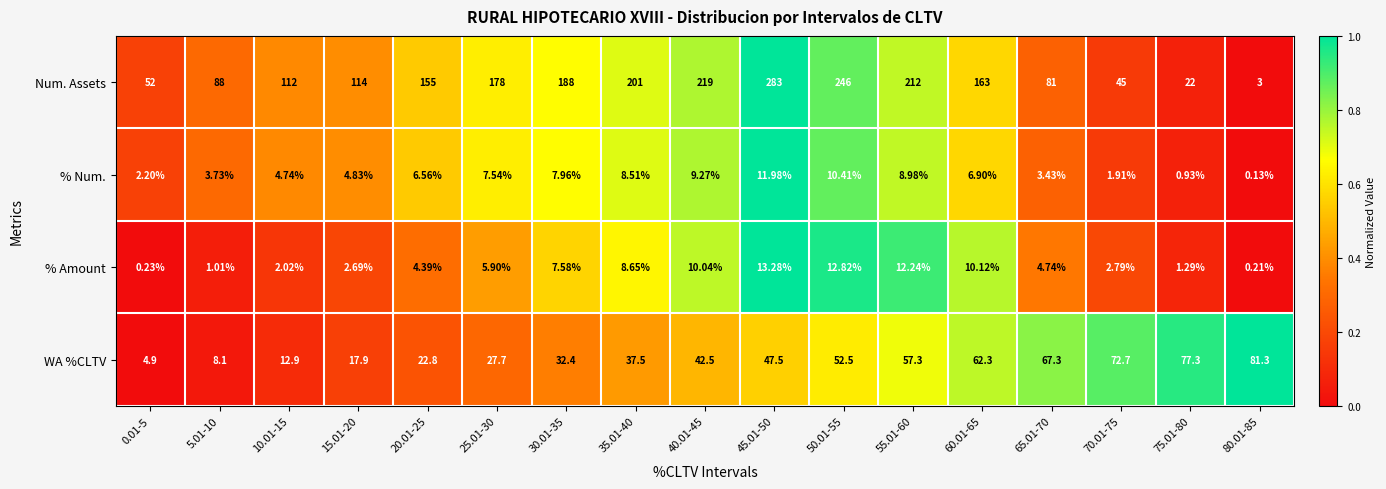

At 45.01-50, list the series in order from smallest to largest.

% Num., % Amount, WA %CLTV, Num. Assets